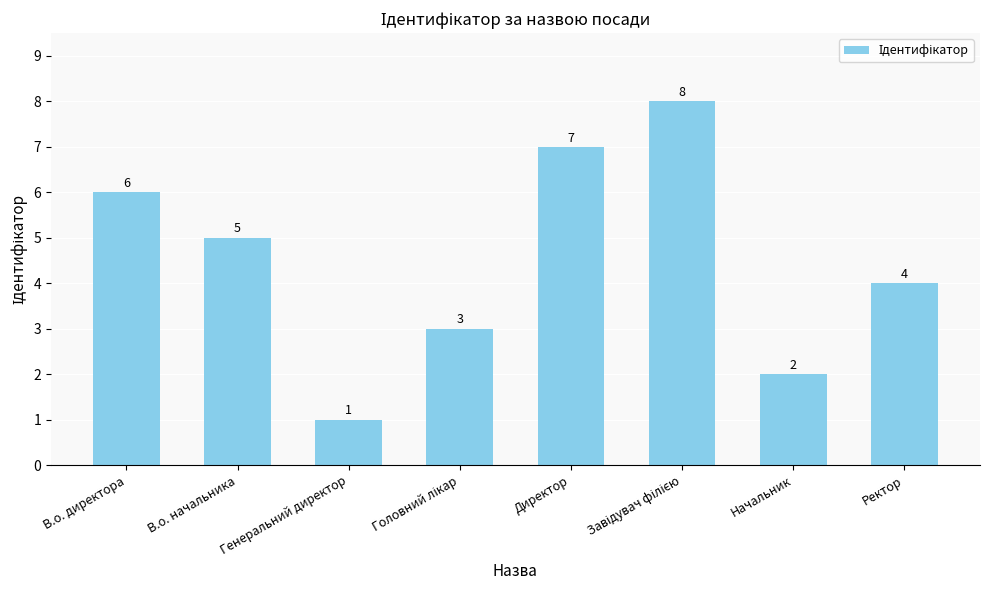

What is the value of the 3rd bar from the left?

1